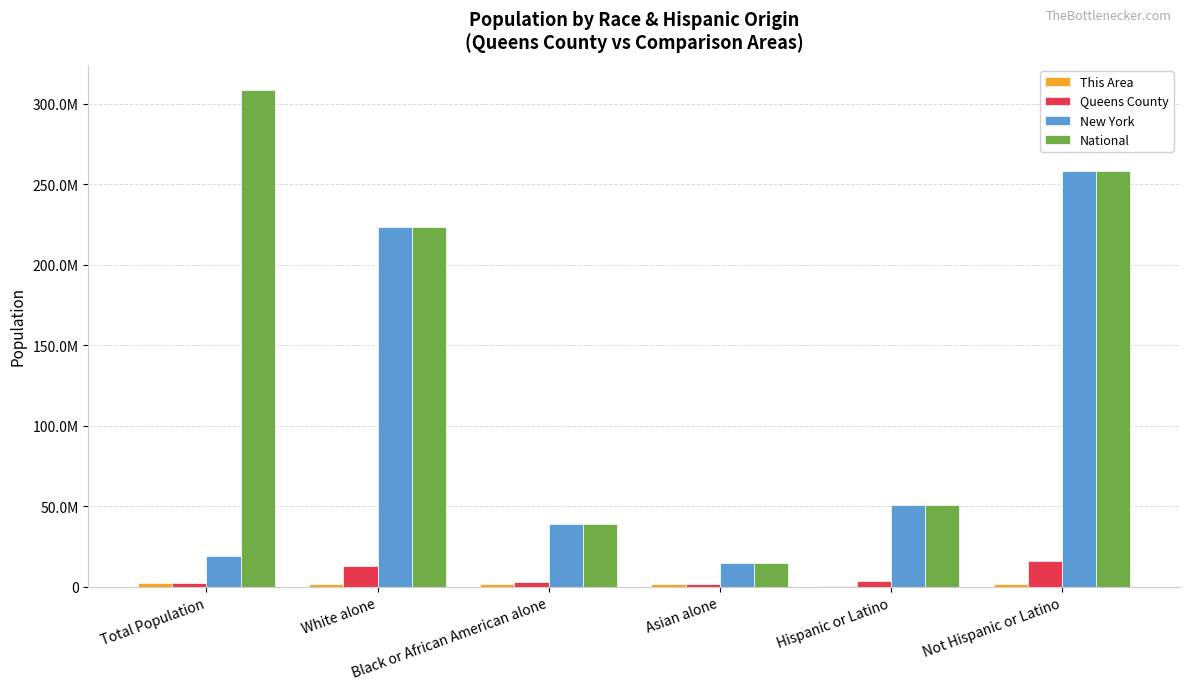

At which label is Queens County closest to 8690712?

White alone